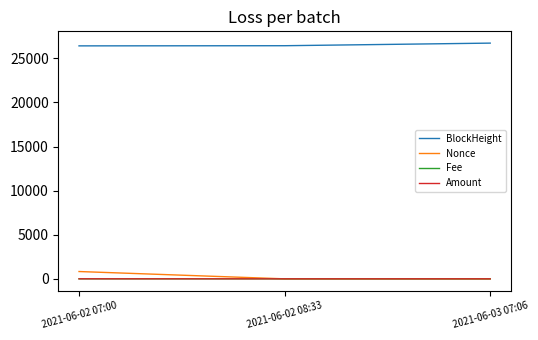

The value of BlockHeight at 2021-06-02 07:00 is 35415.7. True or false?

False